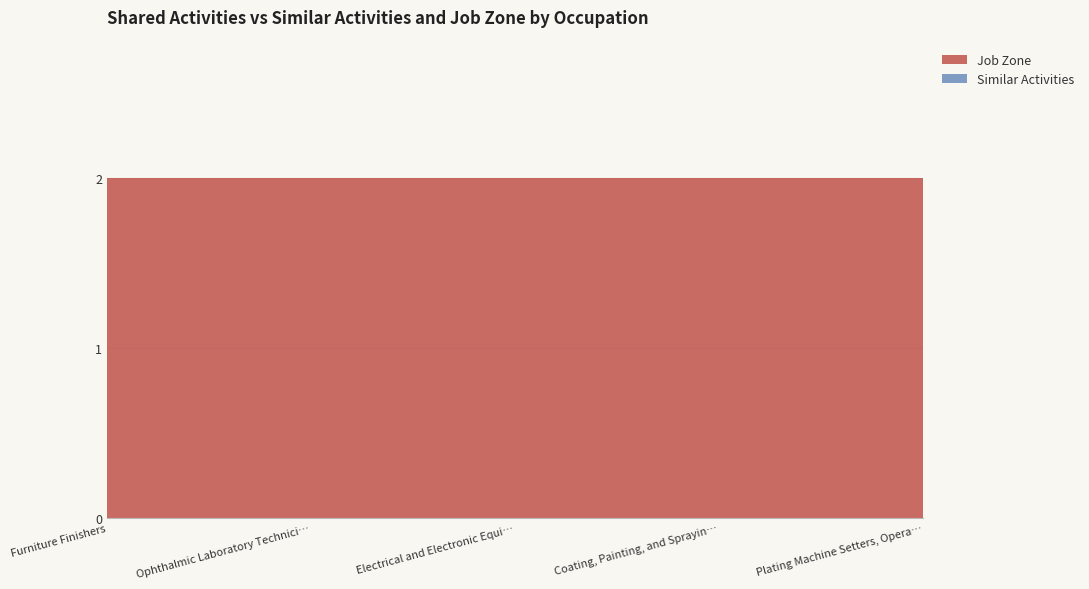

Reading right to left, list all the values displayed in this chart.

Similar Activities: Plating Machine Setters, Operators, and Tenders=0	Coating, Painting, and Spraying Machine Operators=0	Electrical and Electronic Equipment Assemblers=0	Ophthalmic Laboratory Technicians=0	Furniture Finishers=0
Job Zone: Plating Machine Setters, Operators, and Tenders=2	Coating, Painting, and Spraying Machine Operators=2	Electrical and Electronic Equipment Assemblers=2	Ophthalmic Laboratory Technicians=2	Furniture Finishers=2